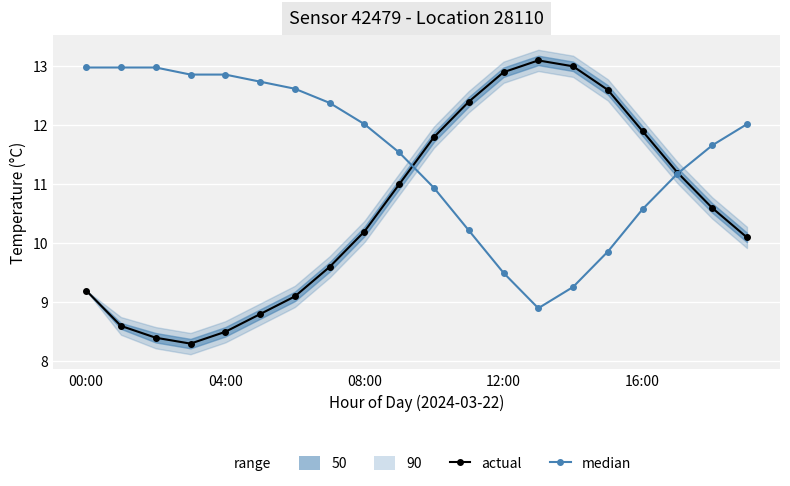

What is the sum of the actual values at 18 and 5?

19.4